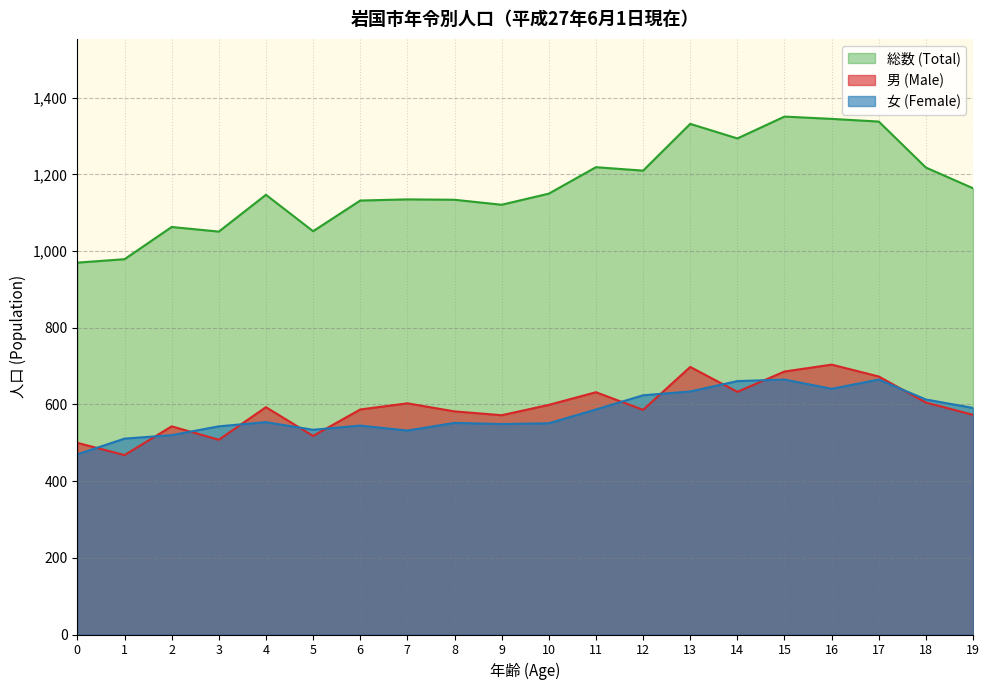

At how many categories does at least one series exceed 962?

20